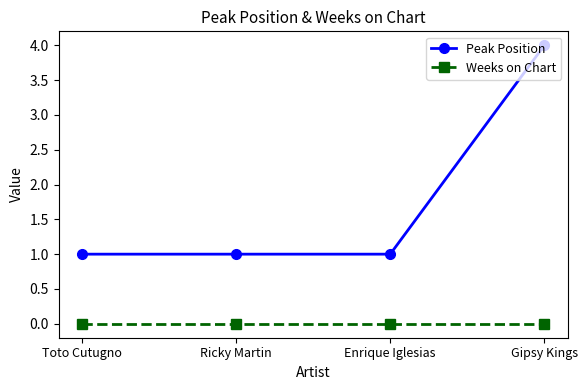

The value of Weeks on Chart at Ricky Martin is 0. True or false?

True